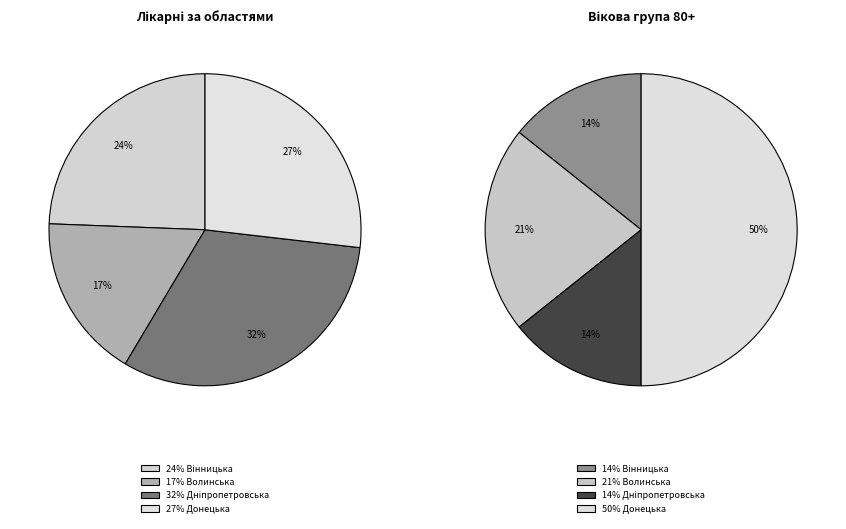

True or false: Дніпропетровська accounts for 40% of the total.

False